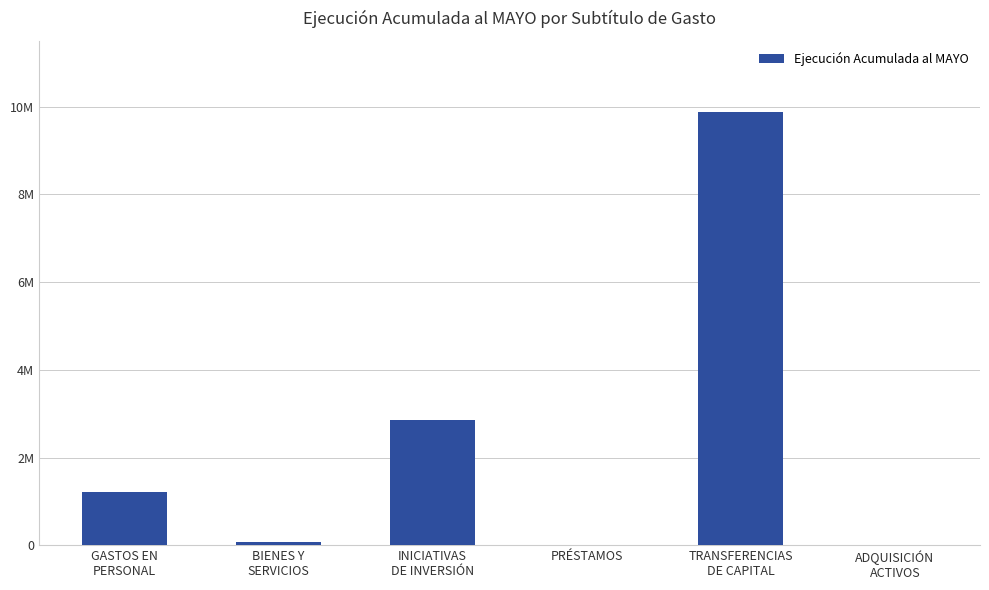

Rank the categories by value from highest to lowest.

TRANSFERENCIAS
DE CAPITAL, INICIATIVAS
DE INVERSIÓN, GASTOS EN
PERSONAL, BIENES Y
SERVICIOS, PRÉSTAMOS, ADQUISICIÓN
ACTIVOS